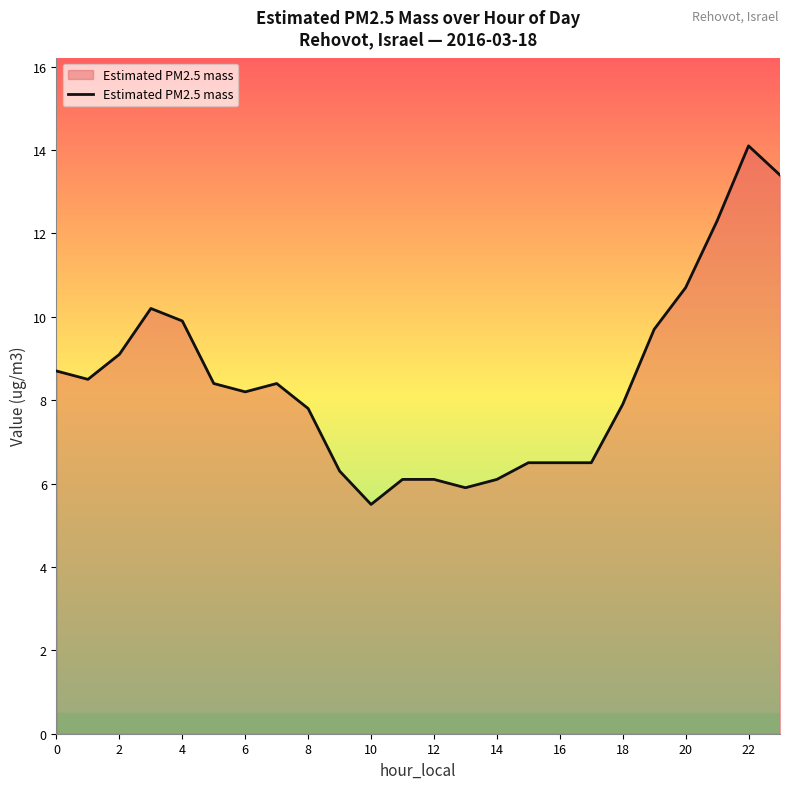

What is the maximum value shown in the chart?

14.1